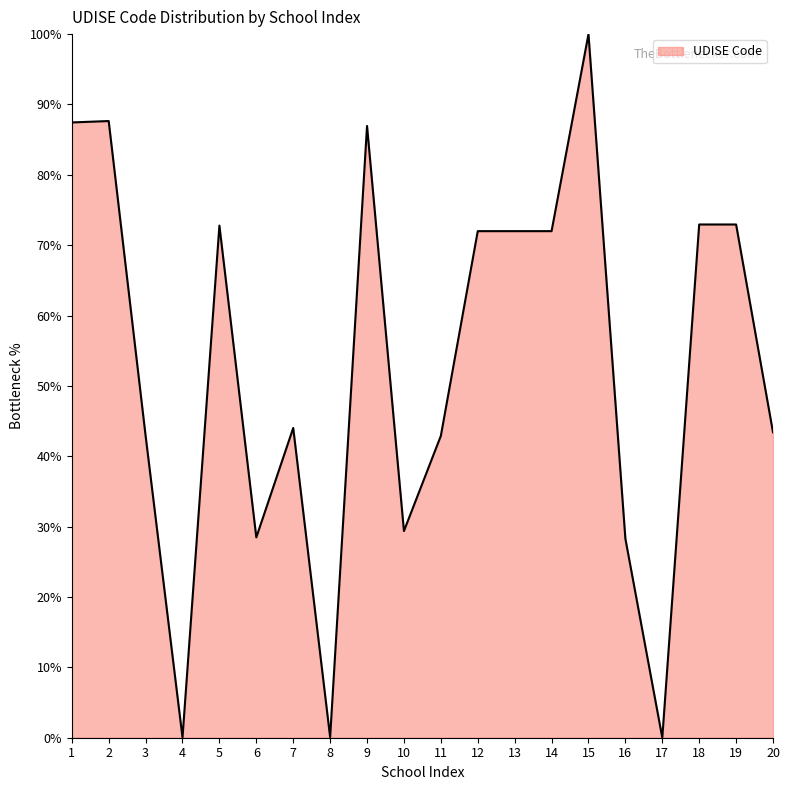

What is the difference between the maximum and minimum values?

100.0